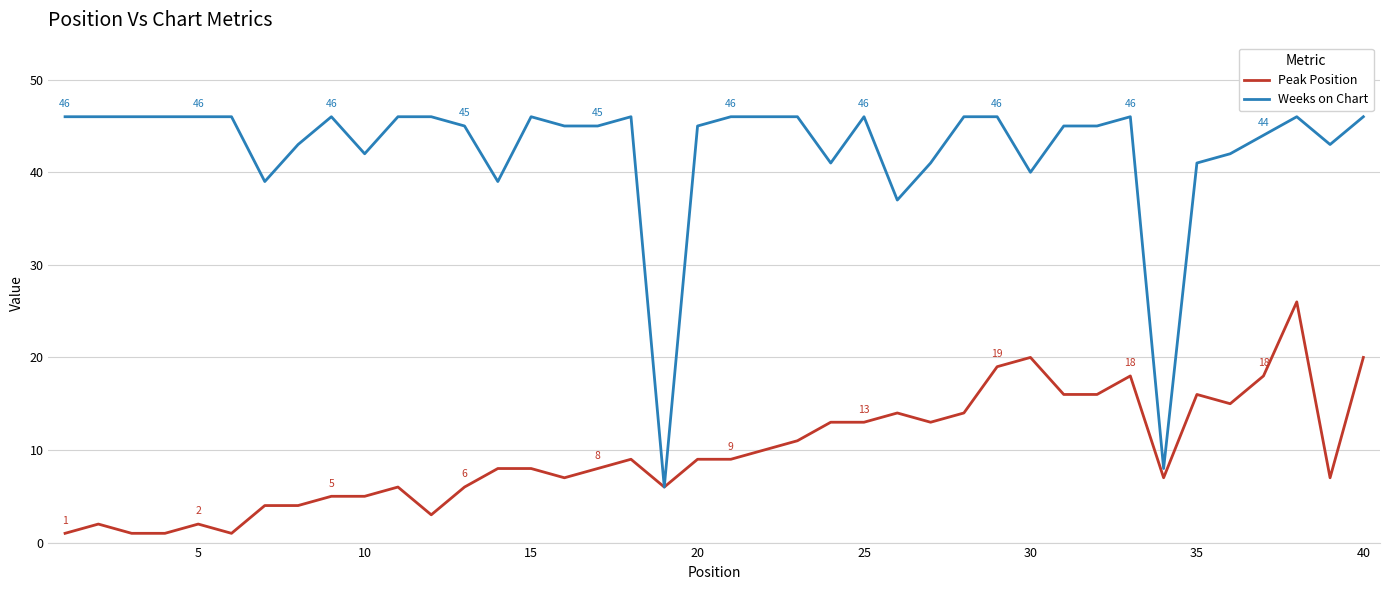

What is the greatest value displayed?

46